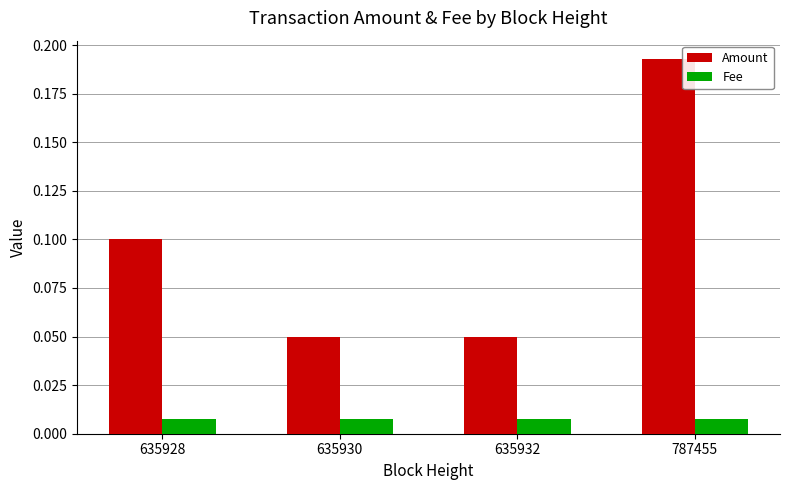

Are the bars grouped side by side (vs. stacked)?

Yes